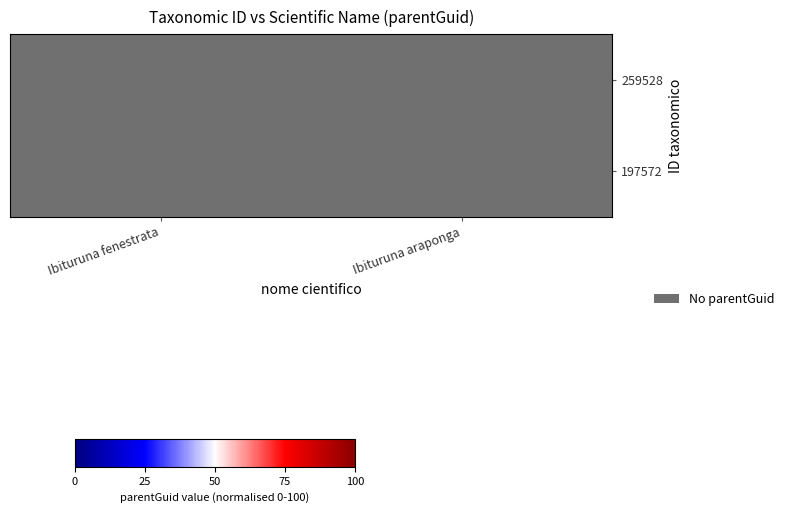

Count the number of categories in the chart.

2